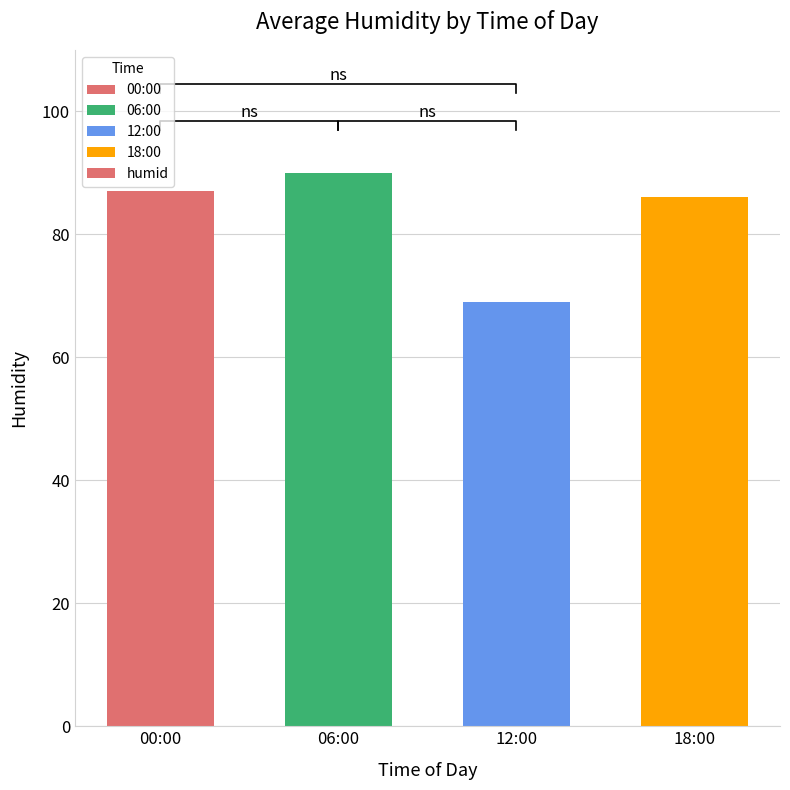

List the labels in order of value, smallest first.

12:00, 18:00, 00:00, 06:00